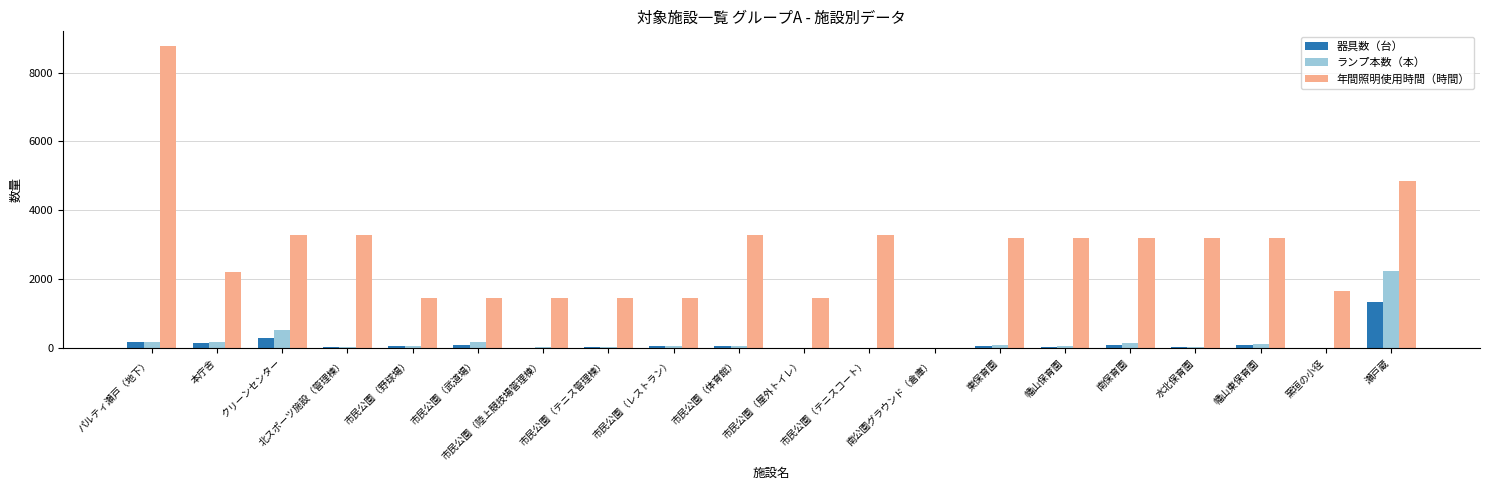

What is the approximate value of 年間照明使用時間（時間） at 瀬戸蔵?

4858